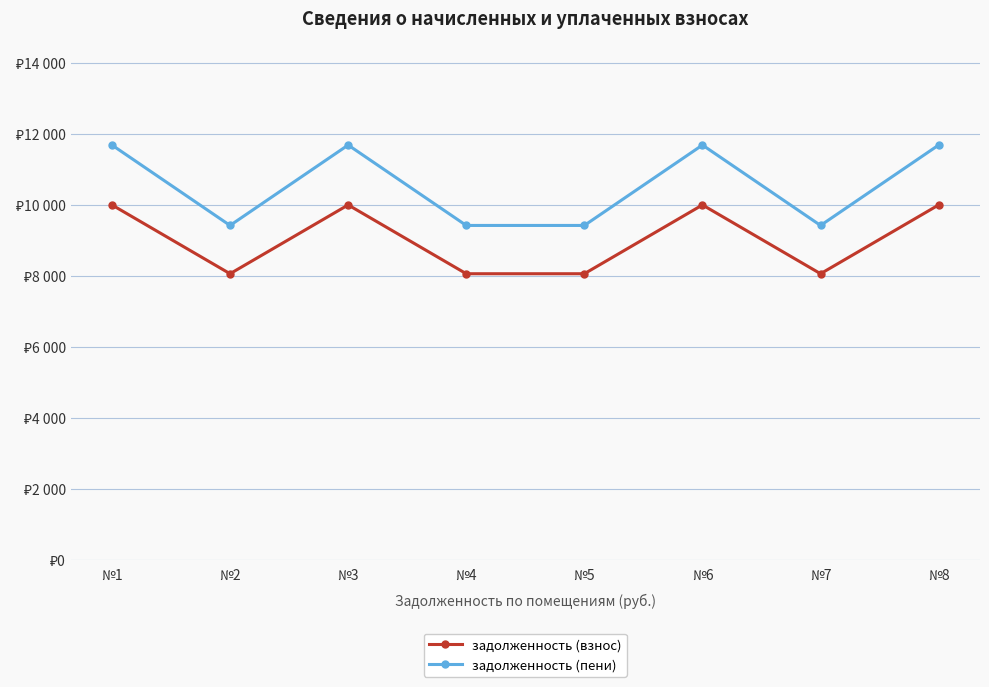

Where is the first local minimum for задолженность (пени)?

№2